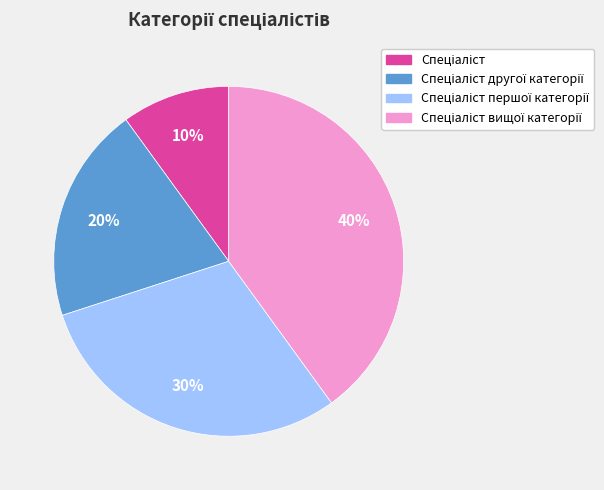

To the nearest percent, what is the difference between the largest and smallest slice percentages?

30%